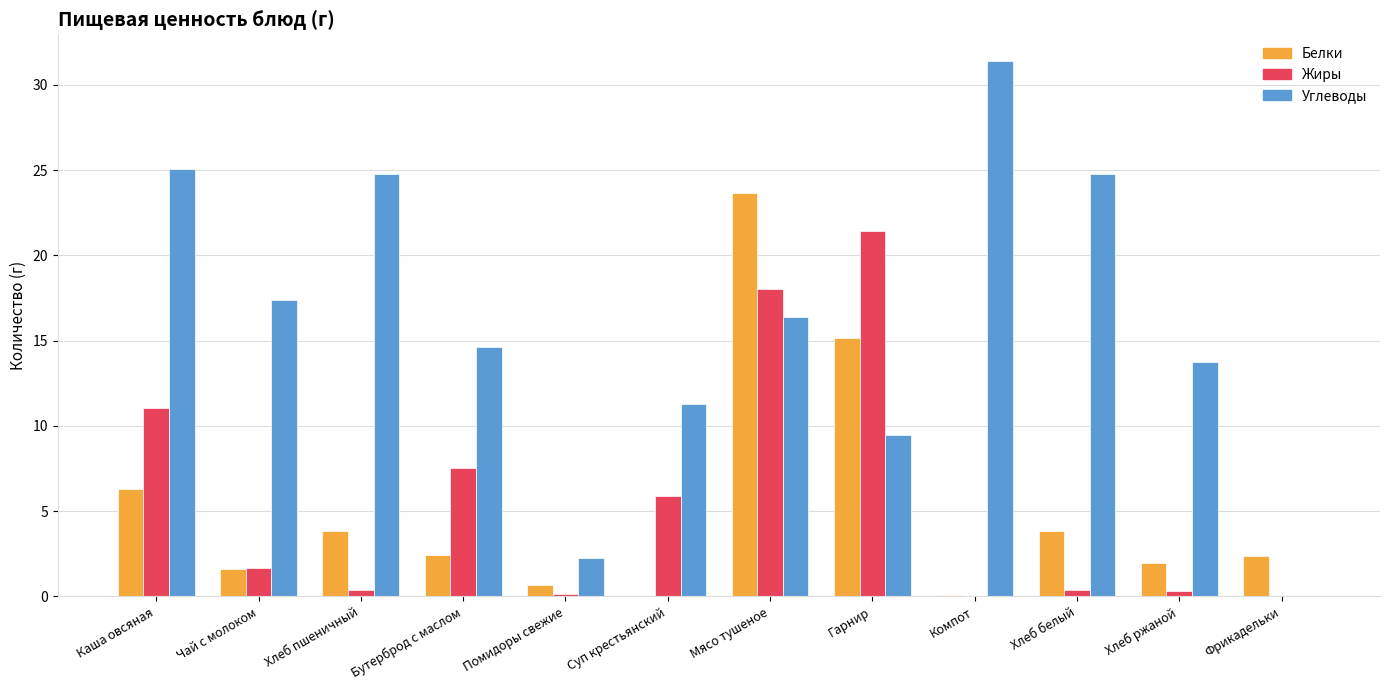

What is the total value across all series at Помидоры свежие?

3.1